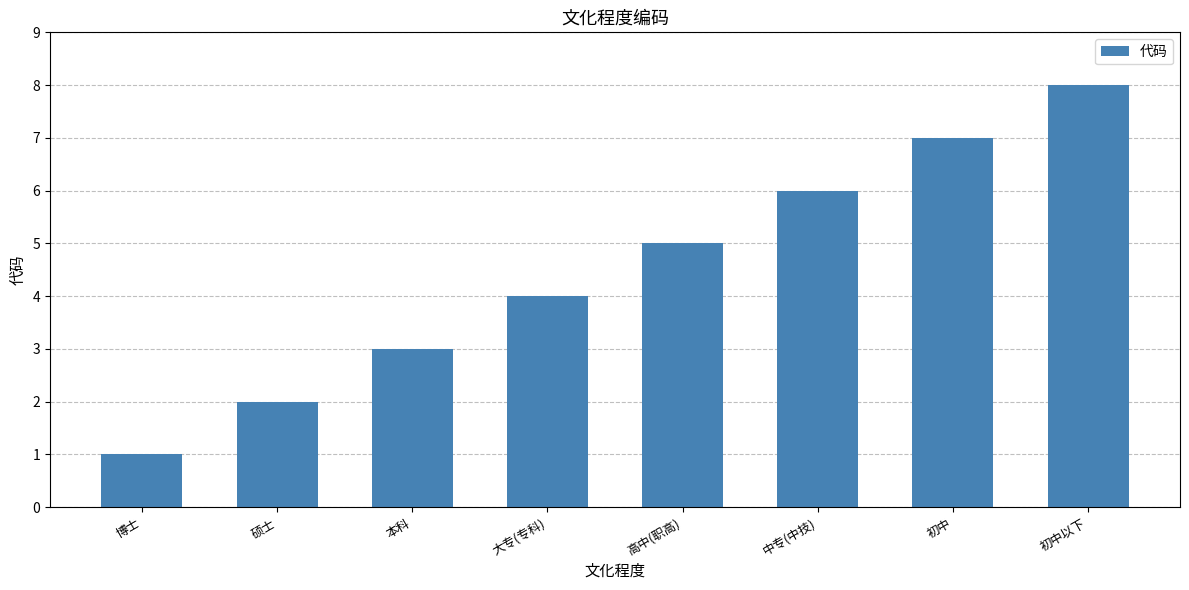

True or false: the data shows 2 at 硕士.

True